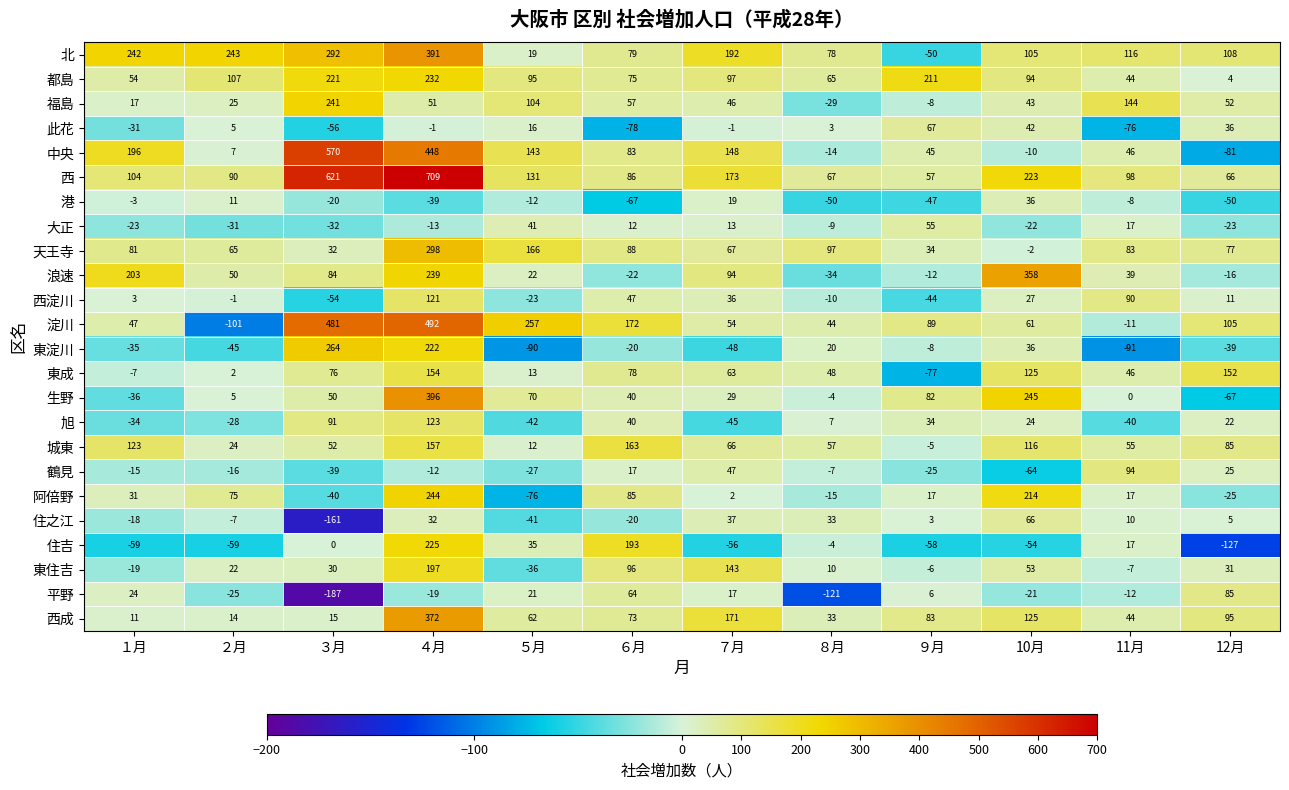

The 福島 series shows 152 at ５月. True or false?

False